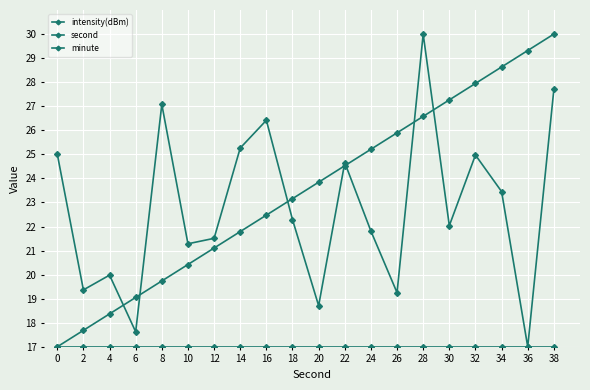

Which series has the largest total across all categories?

second